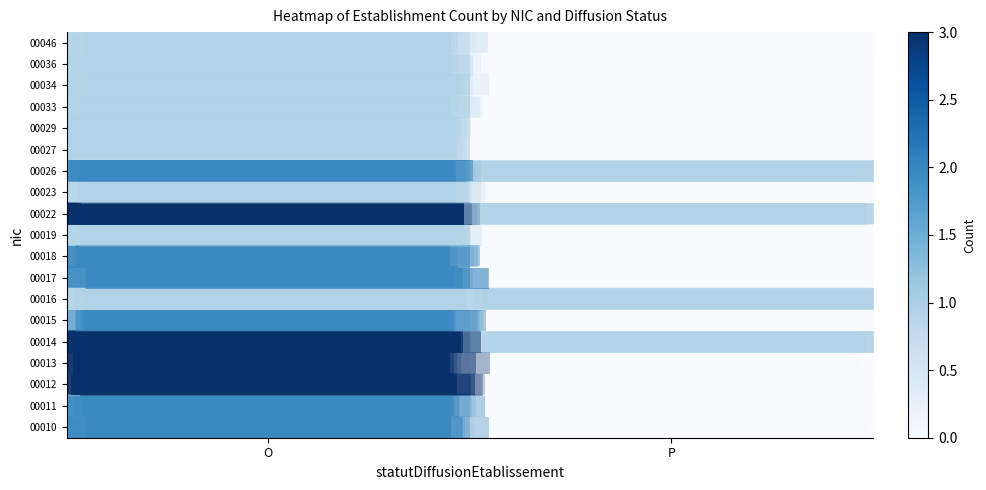

What is the greatest value displayed?

3